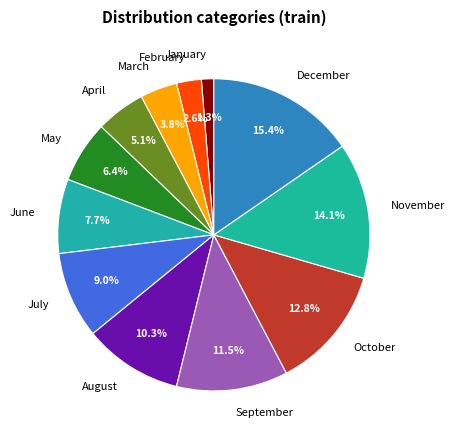

How many slices are in this pie chart?

12